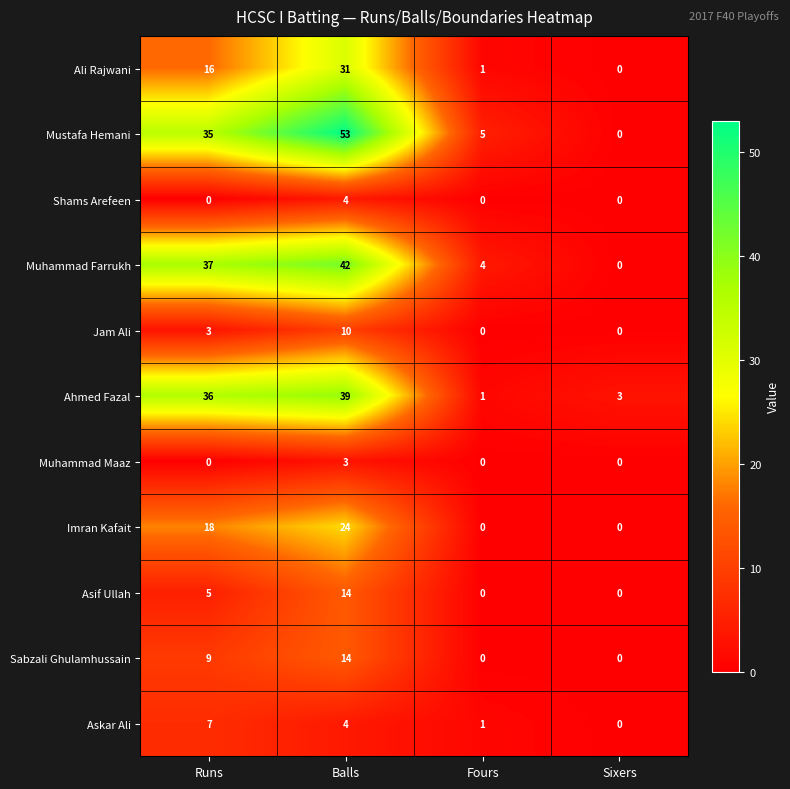

What is the difference between the Muhammad Farrukh values at Runs and Fours?

33